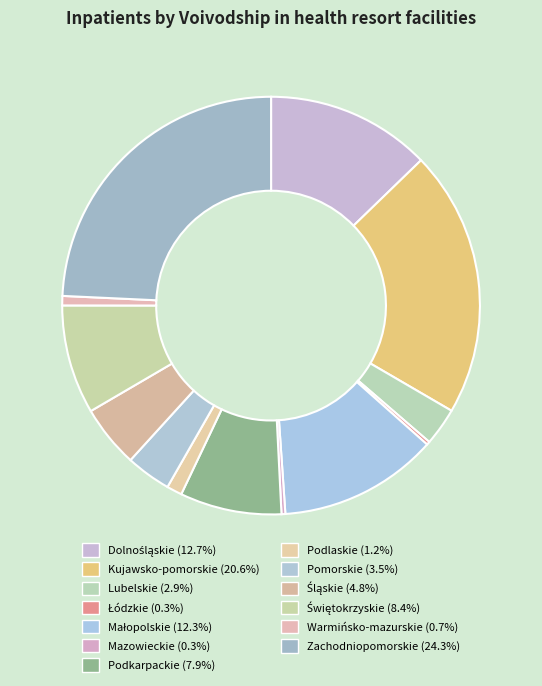

To the nearest percent, what portion does Małopolskie represent?

12%